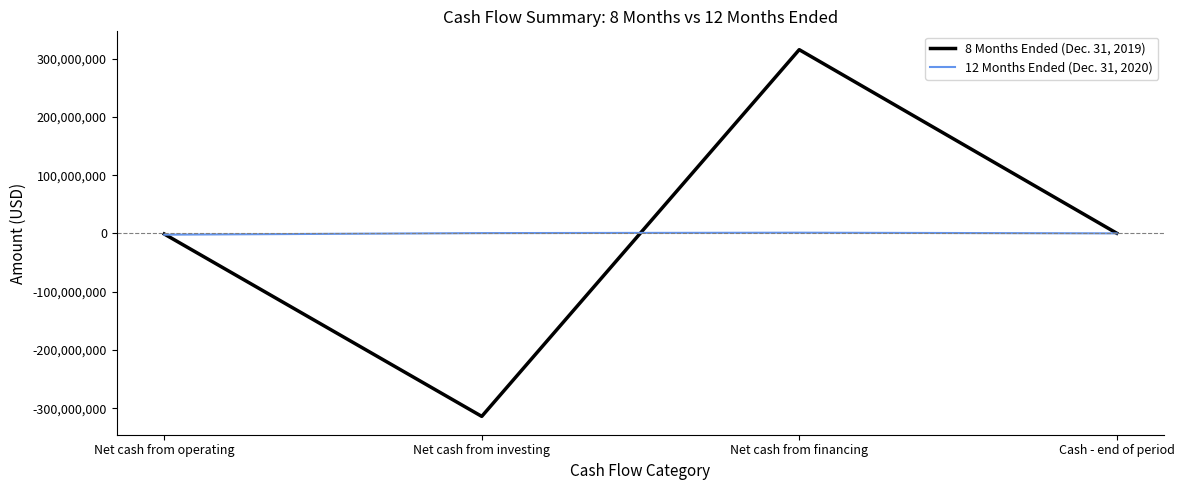

Rank the series at Cash - end of period from highest to lowest value.

8 Months Ended (Dec. 31, 2019), 12 Months Ended (Dec. 31, 2020)